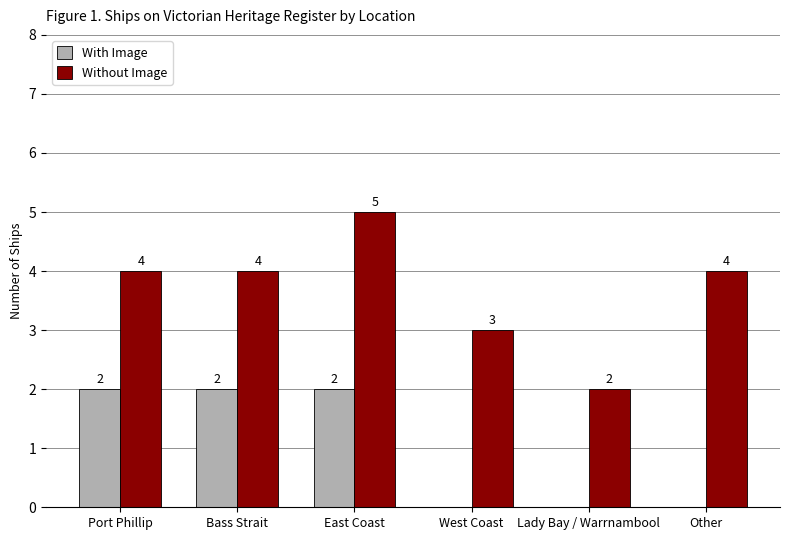

At which label is Without Image closest to 3?

West Coast